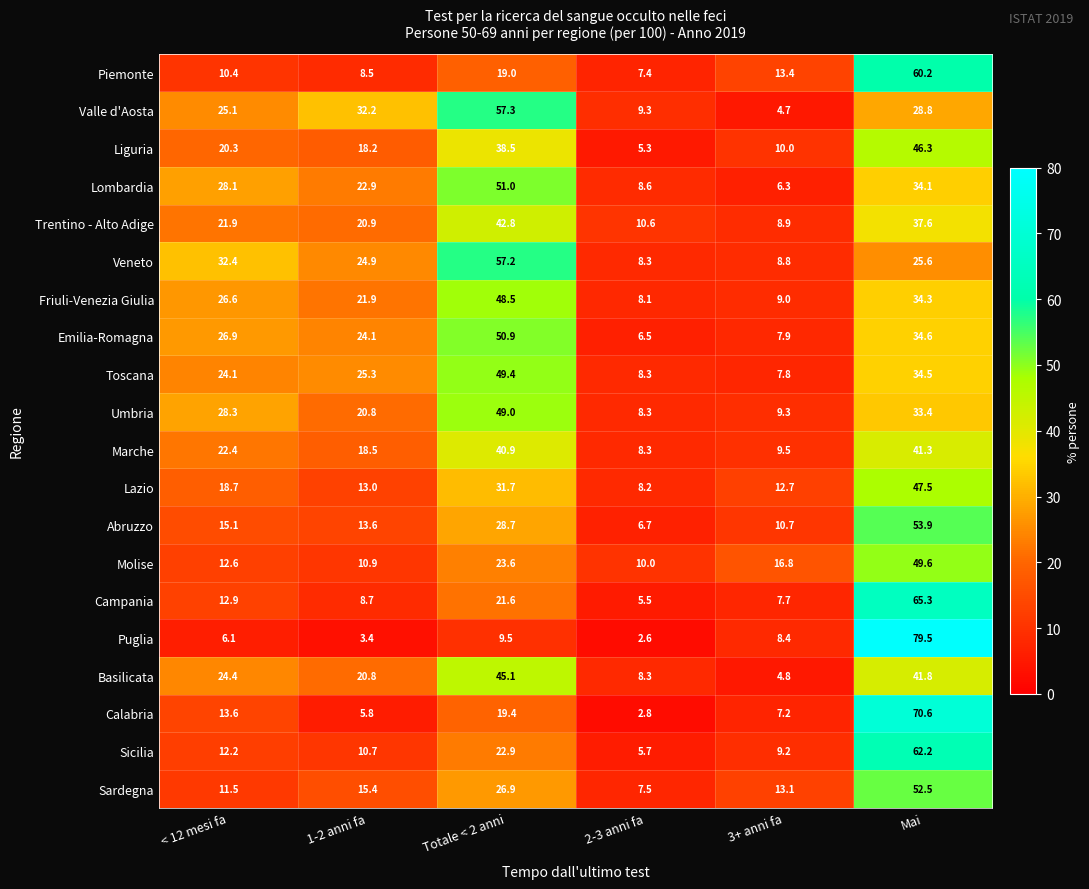

What is the average value of the Emilia-Romagna series?

25.2